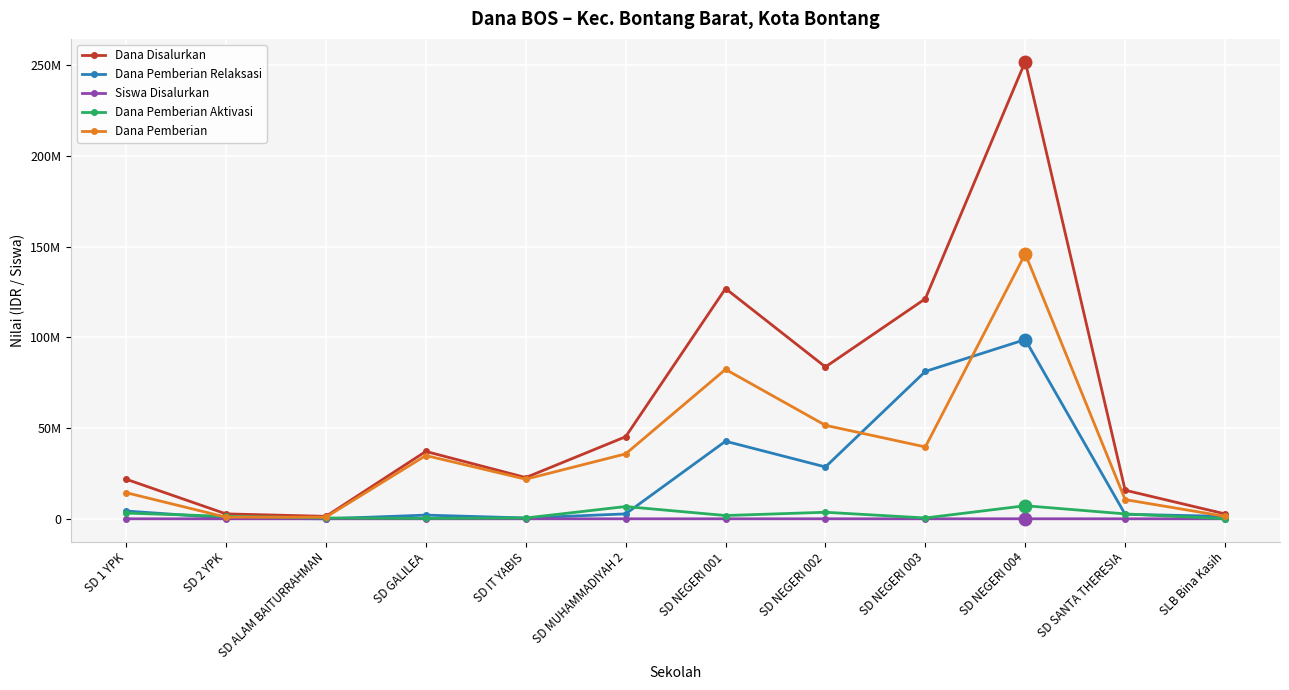

Rank the categories by Dana Pemberian value from lowest to highest.

SD 2 YPK, SD ALAM BAITURRAHMAN, SLB Bina Kasih, SD SANTA THERESIA, SD 1 YPK, SD IT YABIS, SD GALILEA, SD MUHAMMADIYAH 2, SD NEGERI 003, SD NEGERI 002, SD NEGERI 001, SD NEGERI 004